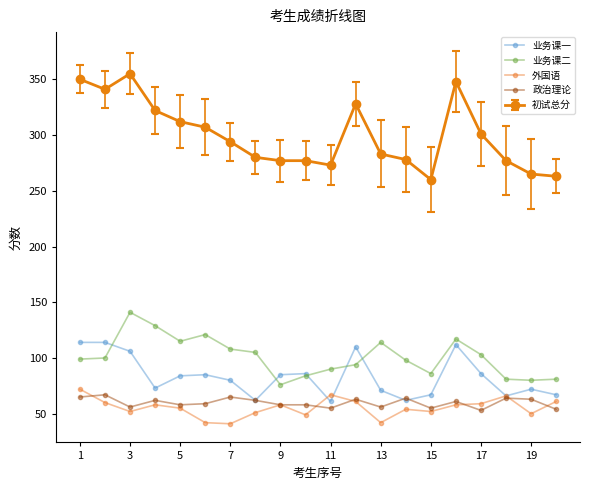

True or false: 业务课二 and 初试总分 cross at least once.

False